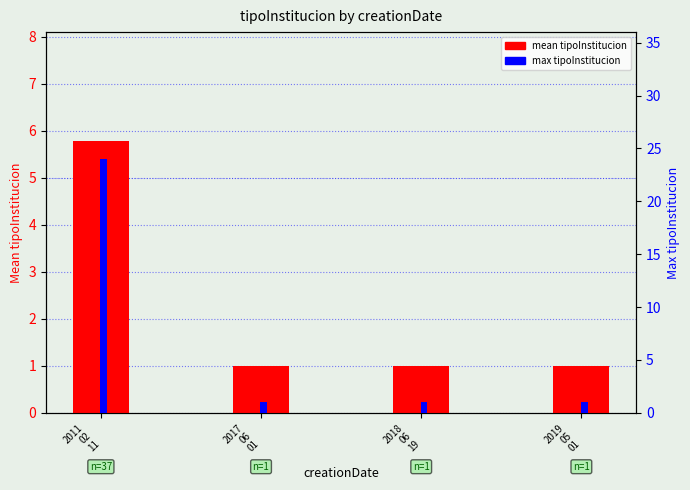

What is the maximum value shown in the chart?

24.0